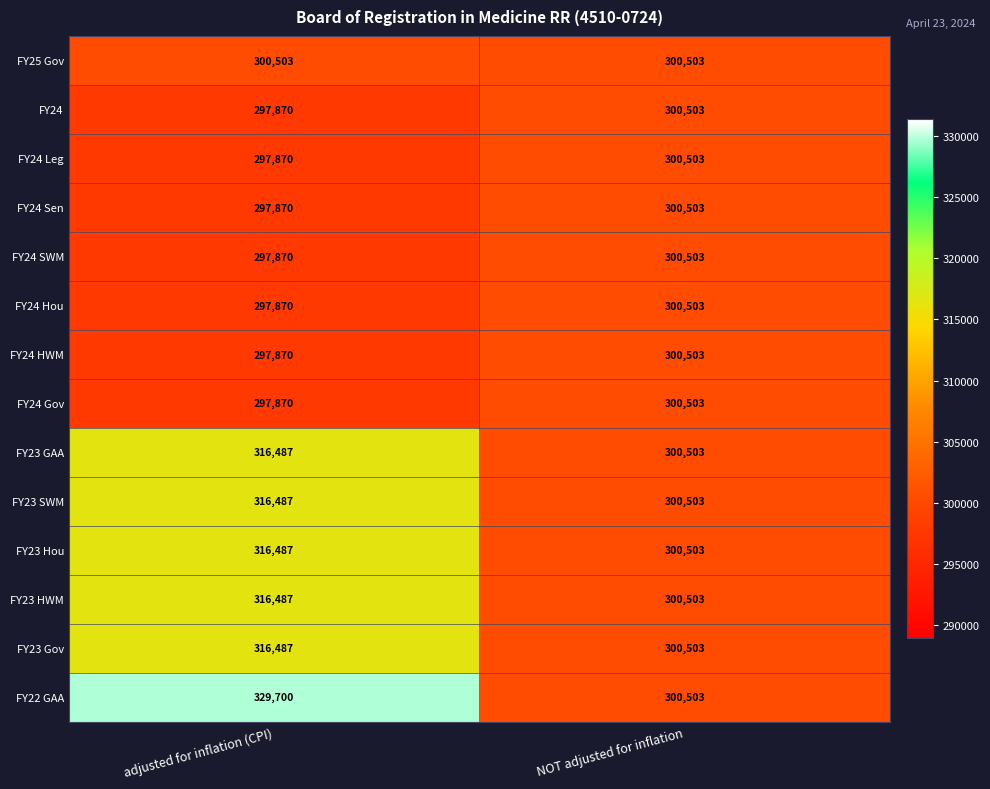

The value of FY23 Gov at NOT adjusted for inflation is 300503. True or false?

True